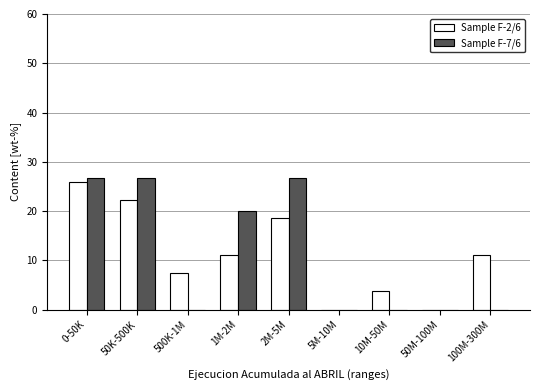

Reading right to left, list all the values displayed in this chart.

Sample F-2/6: 100M-300M=11.1	50M-100M=0.0	10M-50M=3.7	5M-10M=0.0	2M-5M=18.5	1M-2M=11.1	500K-1M=7.4	50K-500K=22.2	0-50K=25.9
Sample F-7/6: 100M-300M=0.0	50M-100M=0.0	10M-50M=0.0	5M-10M=0.0	2M-5M=26.7	1M-2M=20.0	500K-1M=0.0	50K-500K=26.7	0-50K=26.7